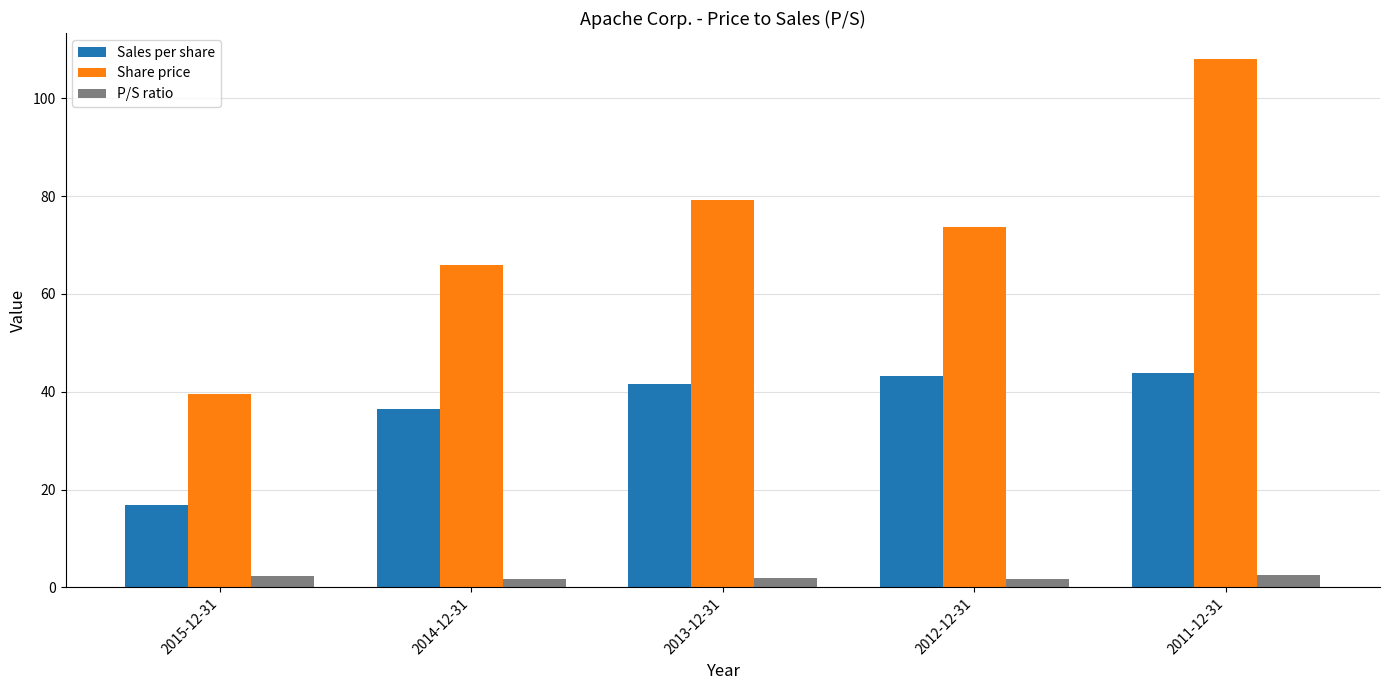

Which series changed the most between 2015-12-31 and 2012-12-31?

Share price